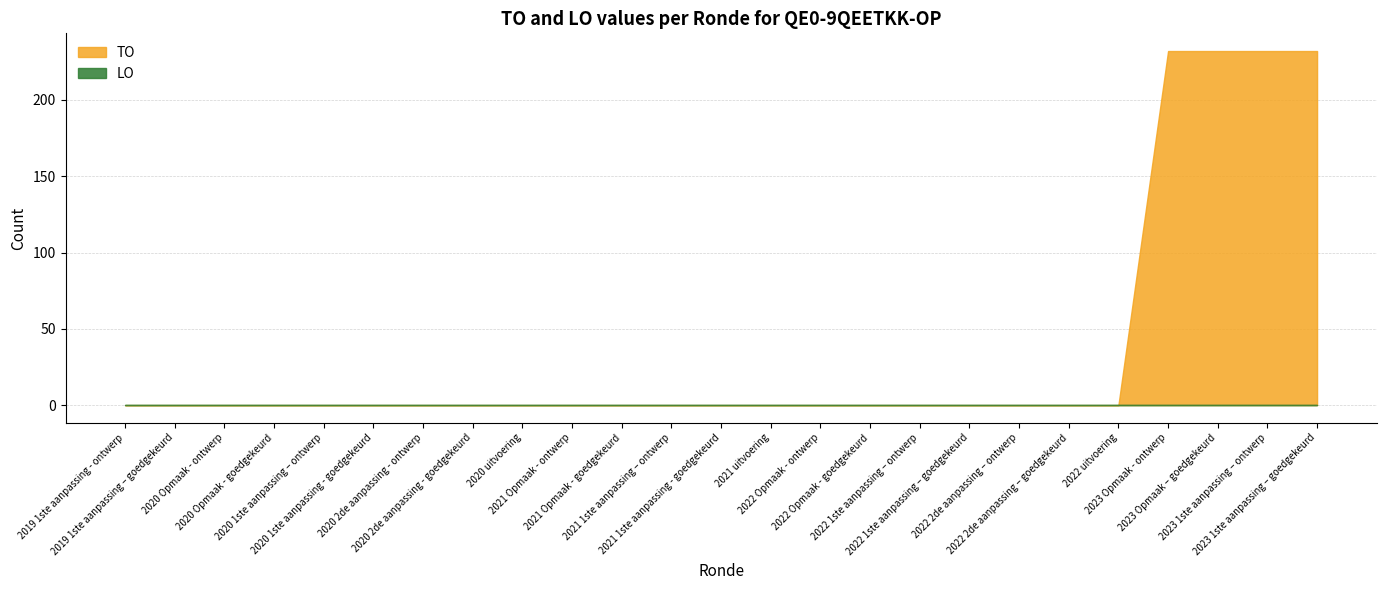

What is the difference between the maximum and minimum values in the TO series?

232